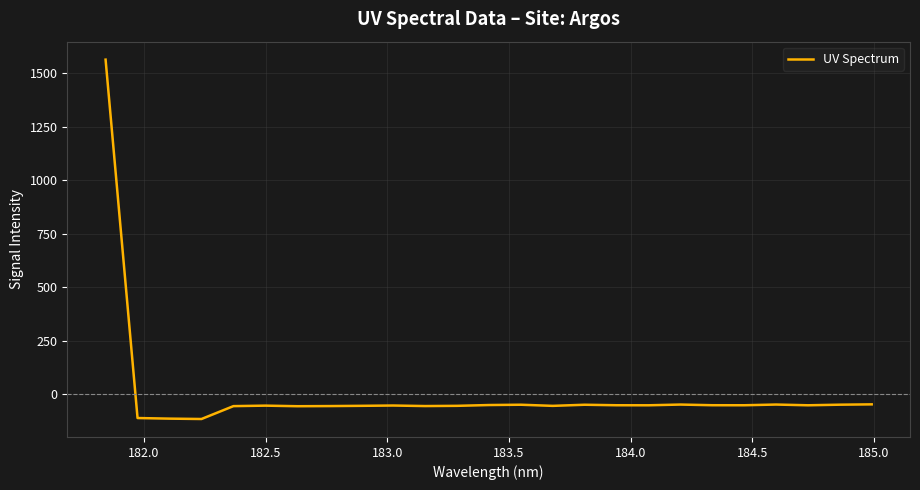

What is the smallest value displayed?

-116.6